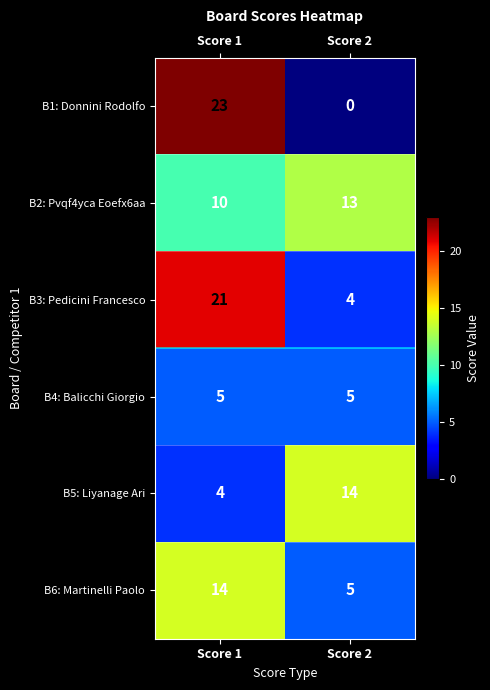

Which label corresponds to the largest value in the chart?

Score 1